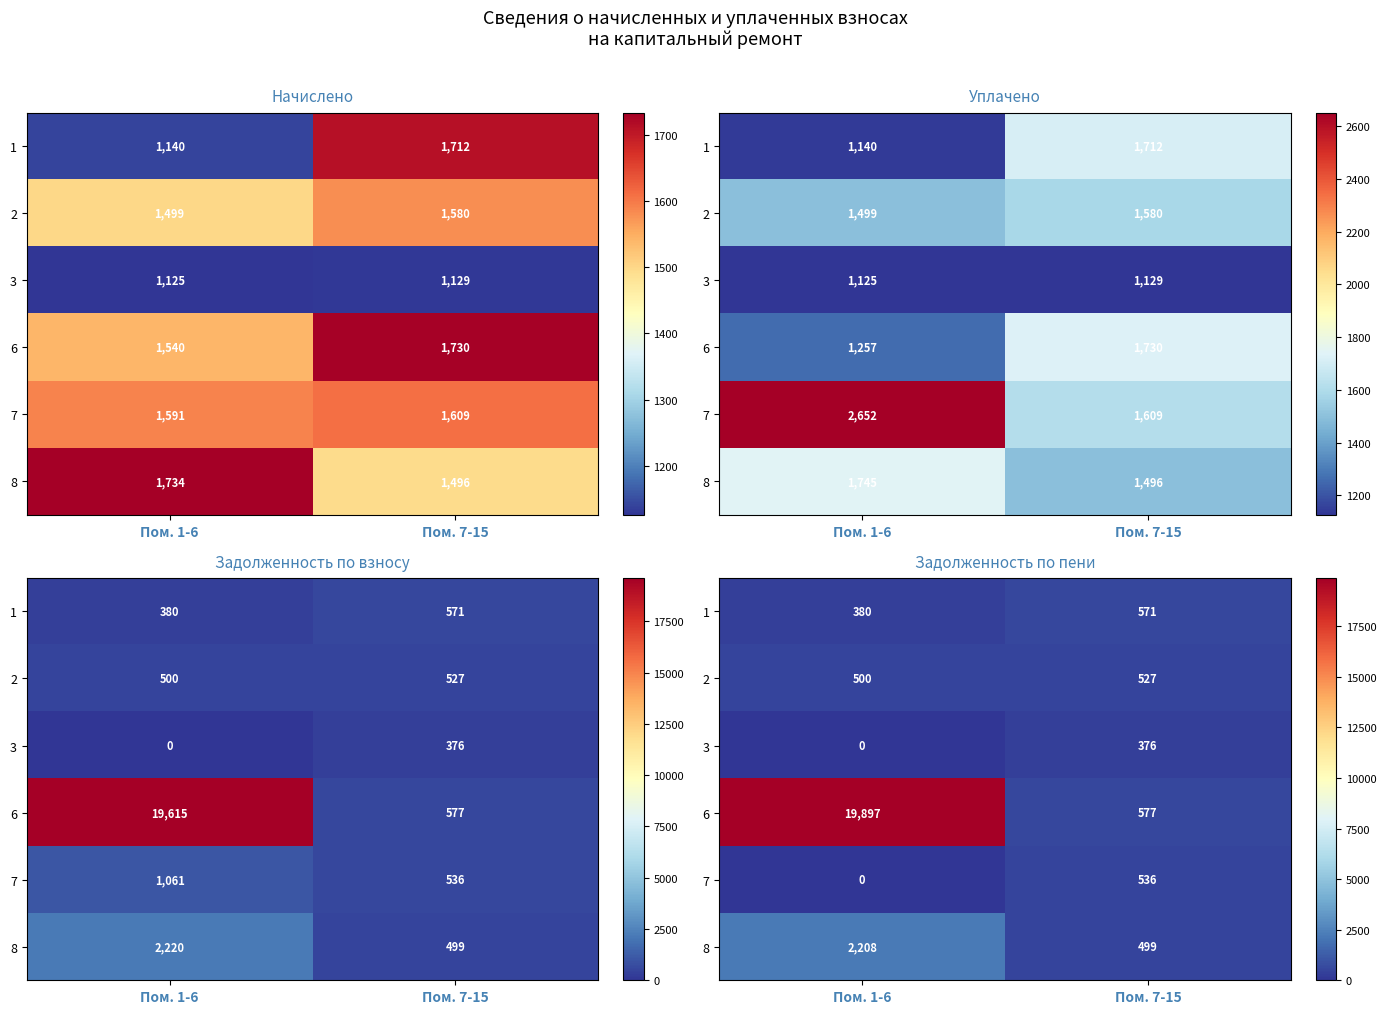

Where is 8 nearest to the value 1353?

Пом. 7-15